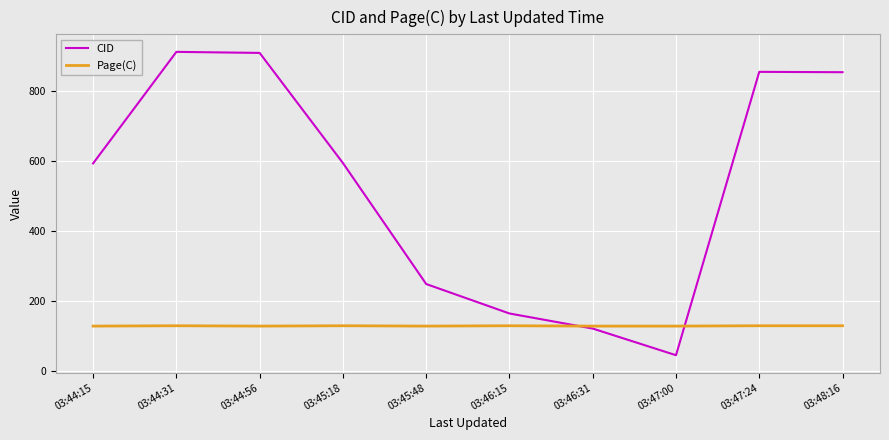

Which series has the widest spread of values?

CID